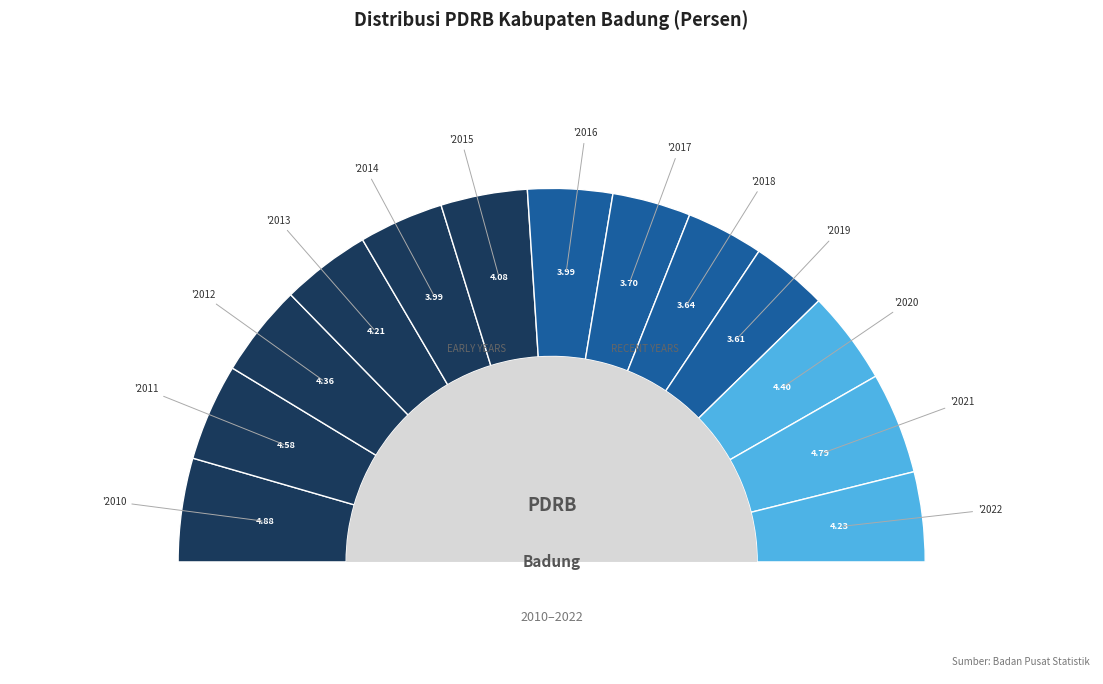

Is Tahun 2018 the majority of the pie?

No